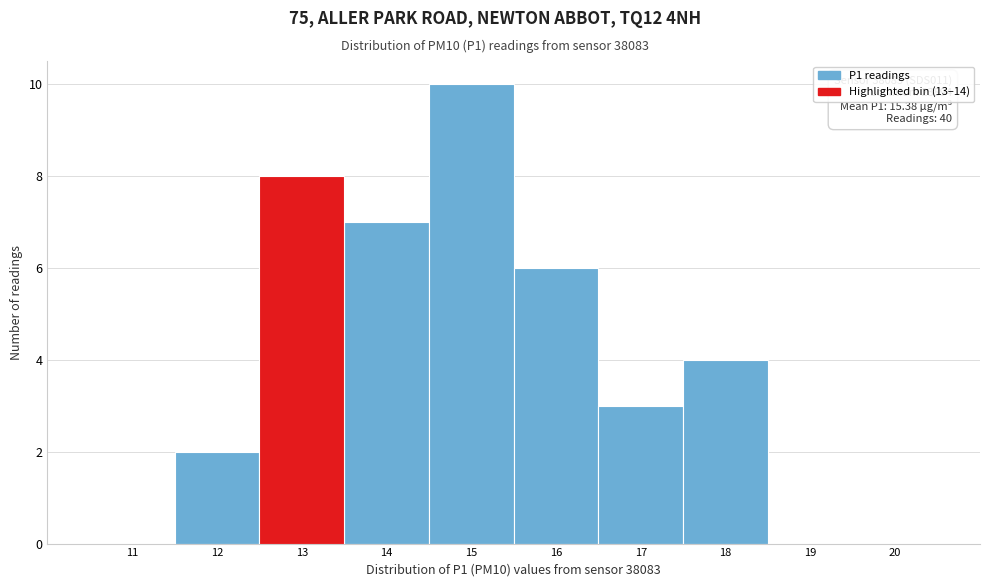

Reading right to left, list all the values displayed in this chart.

20=0	19=0	18=4	17=3	16=6	15=10	14=7	13=8	12=2	11=0